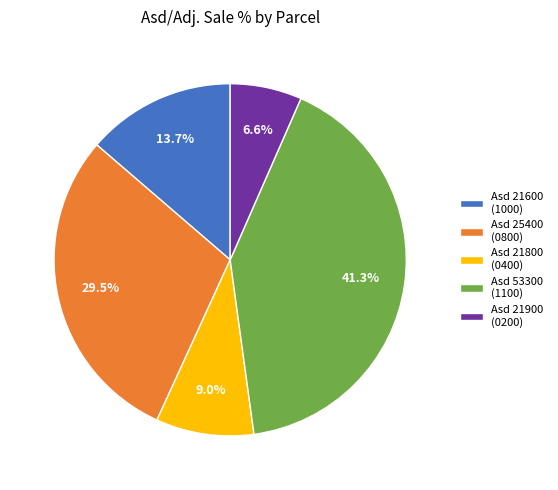

Which category has the smallest portion of the pie?

Asd 21900 (0200)